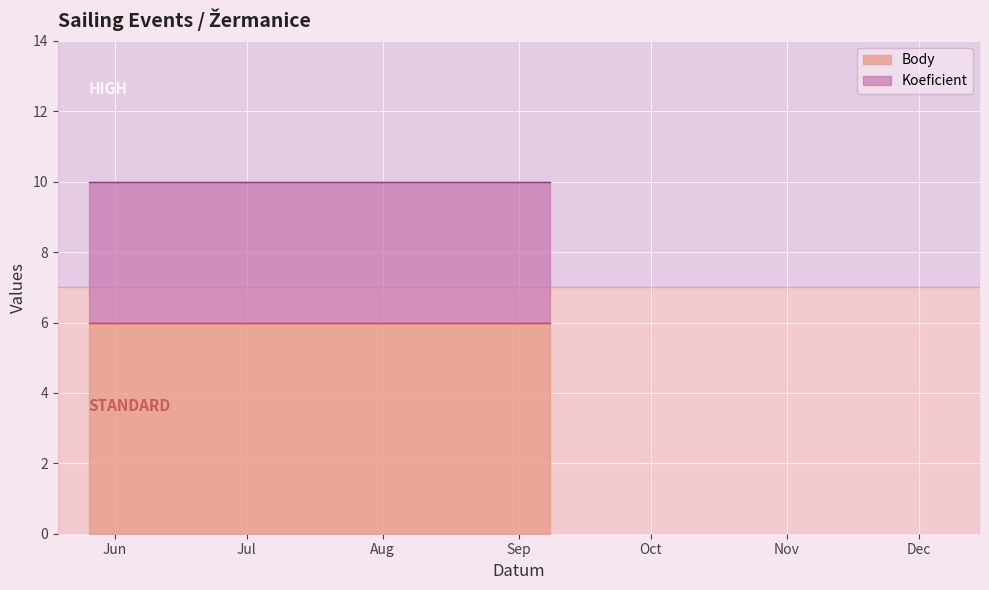

Reading left to right, what are all the values shown in this chart?

Koeficient: 2012-05-26=4	2012-06-02=4	2012-09-08=4
Body: 2012-05-26=6	2012-06-02=6	2012-09-08=6